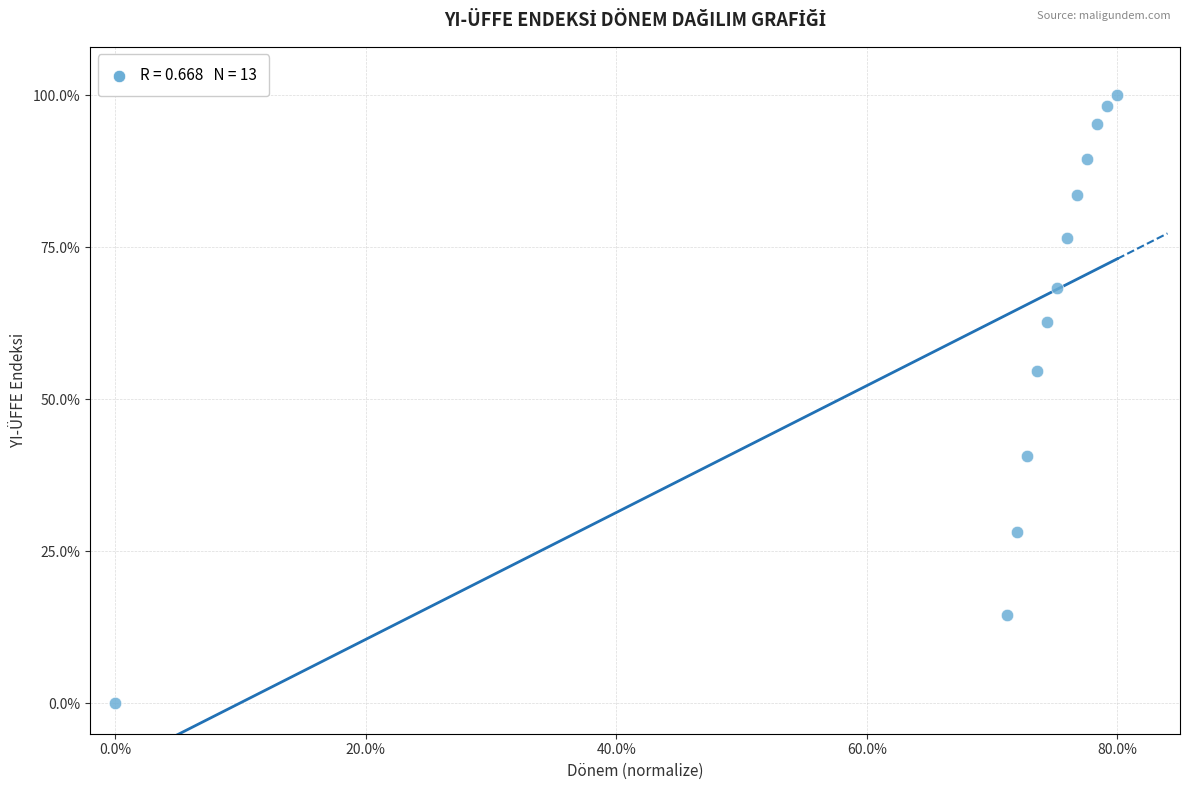

What Y value in the scatter plot is closest to 50?

54.7